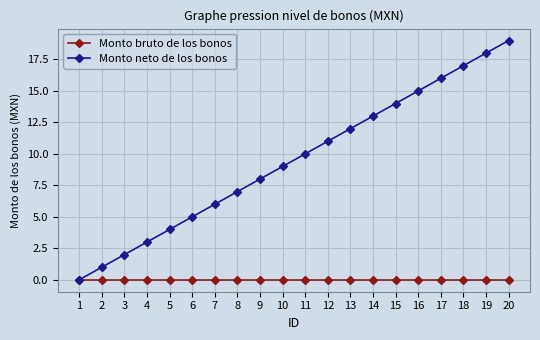

Is the value of Monto bruto de los bonos at 11 greater than the value of Monto neto de los bonos at 11?

No